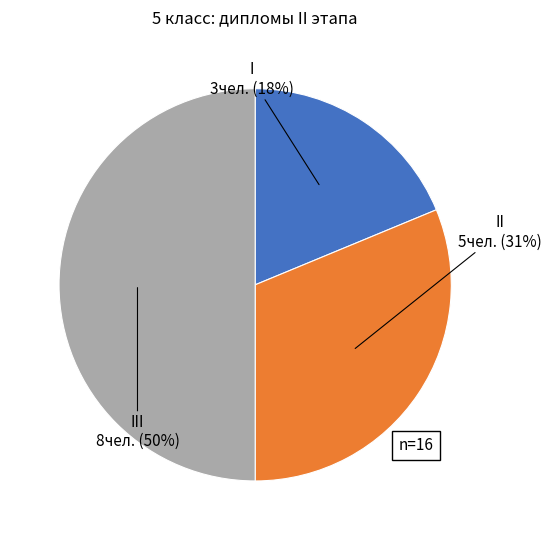

Is there a majority slice in this chart?

No